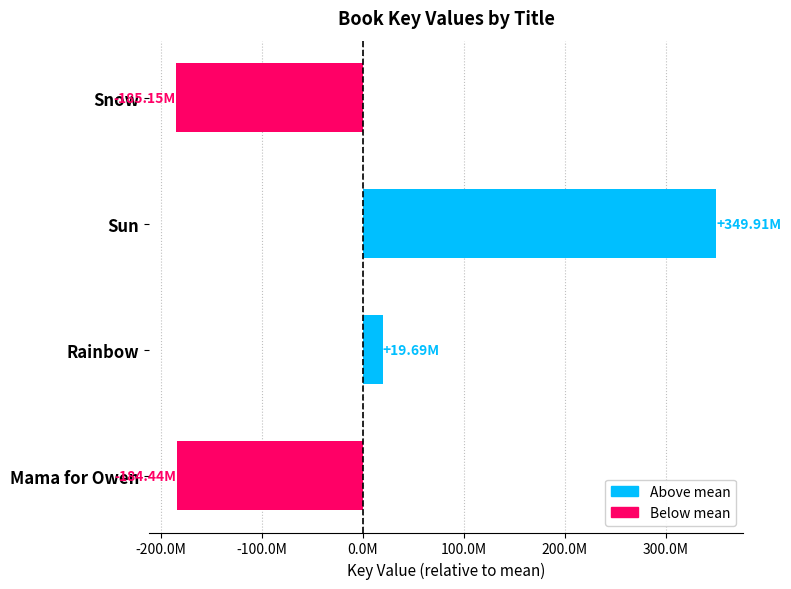

Is it true that the value at Sun is 124042443?

False